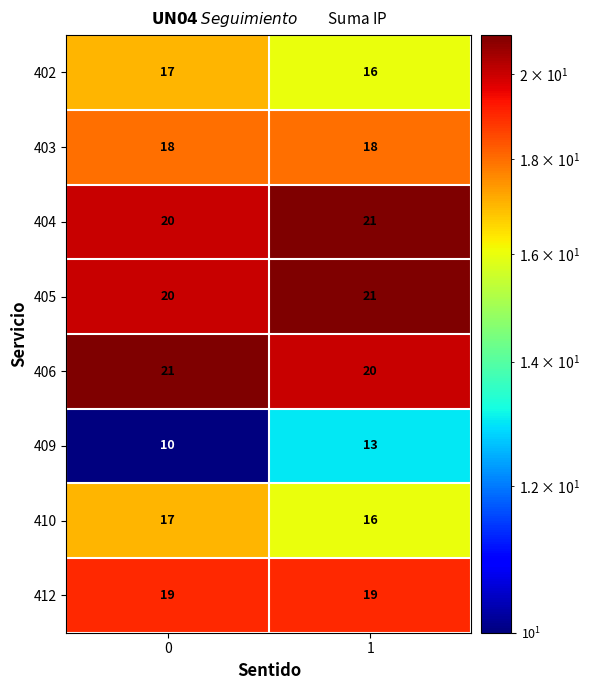

At how many categories does at least one series exceed 13?

2